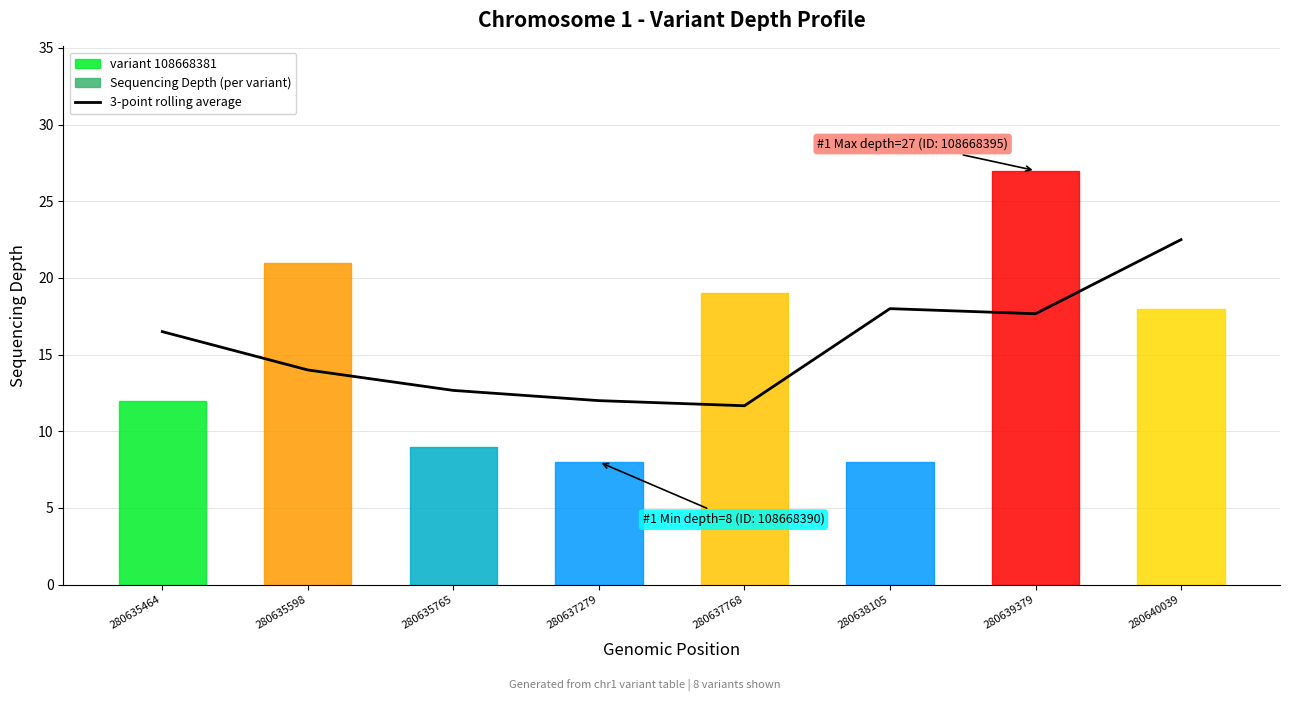

Reading left to right, what are all the values shown in this chart?

280635464=16.5	280635598=14.0	280635765=12.7	280637279=12.0	280637768=11.7	280638105=18.0	280639379=17.7	280640039=22.5